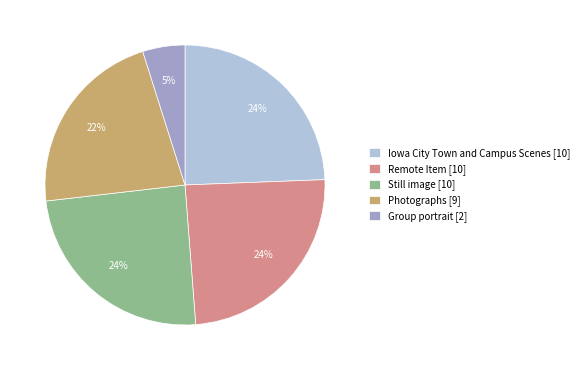

Is the sum of Iowa City Town and Campus Scenes [10] and Remote Item [10] greater than half?

No